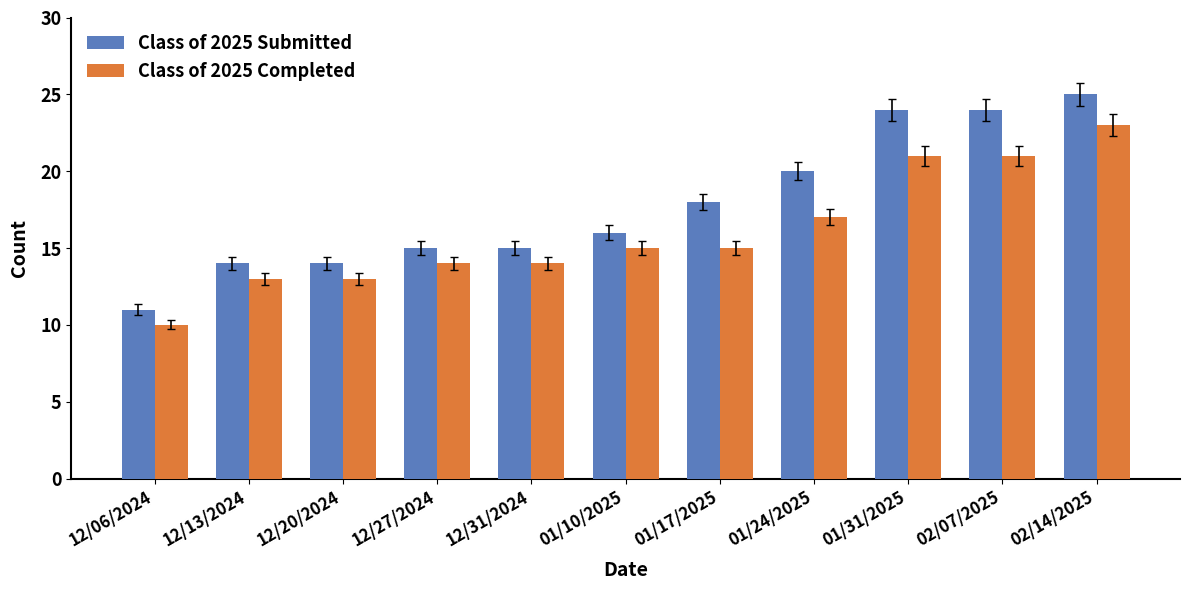

What is the value of the Class of 2025 Completed bar at the 11th from the left?

23